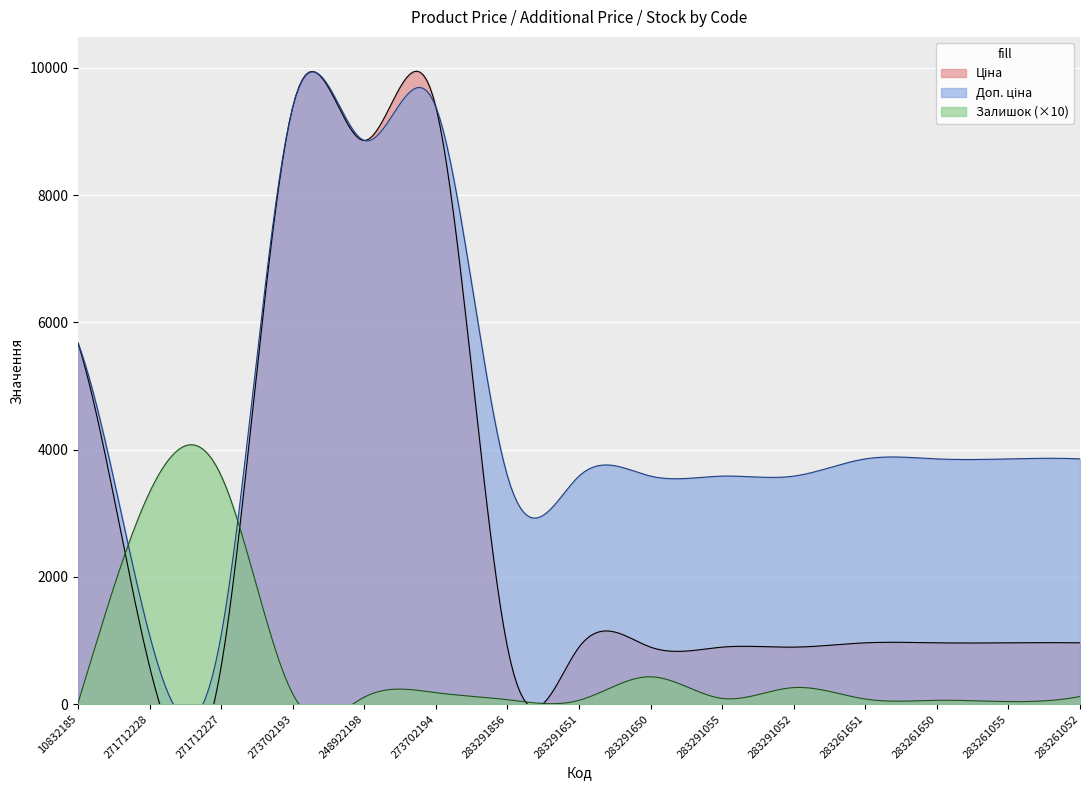

Which series has the largest total across all categories?

Доп. ціна